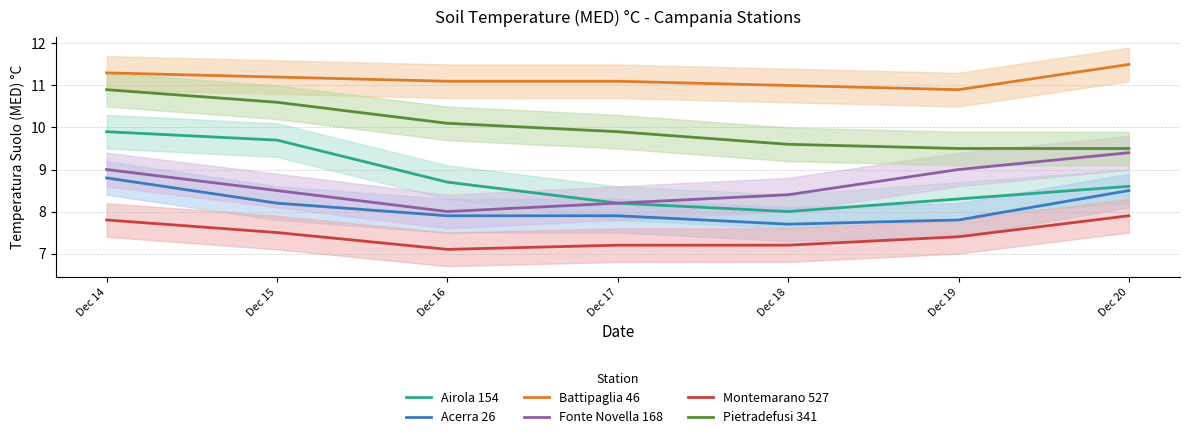

Which series changed the most between Dec 14 and Dec 15?

Acerra 26